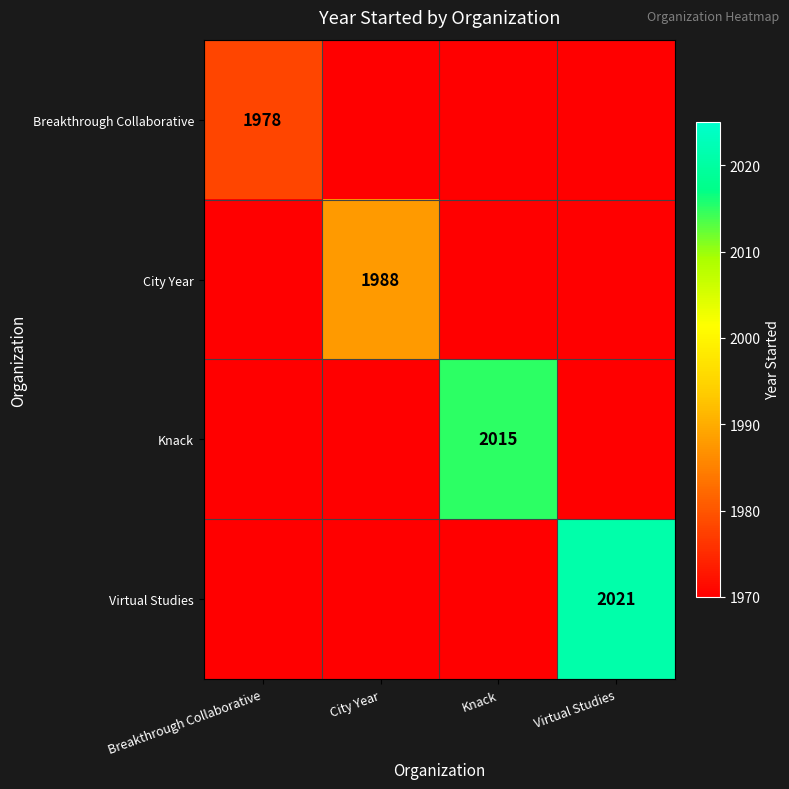

Rank the series at Knack from lowest to highest value.

Breakthrough Collaborative, City Year, Virtual Studies, Knack